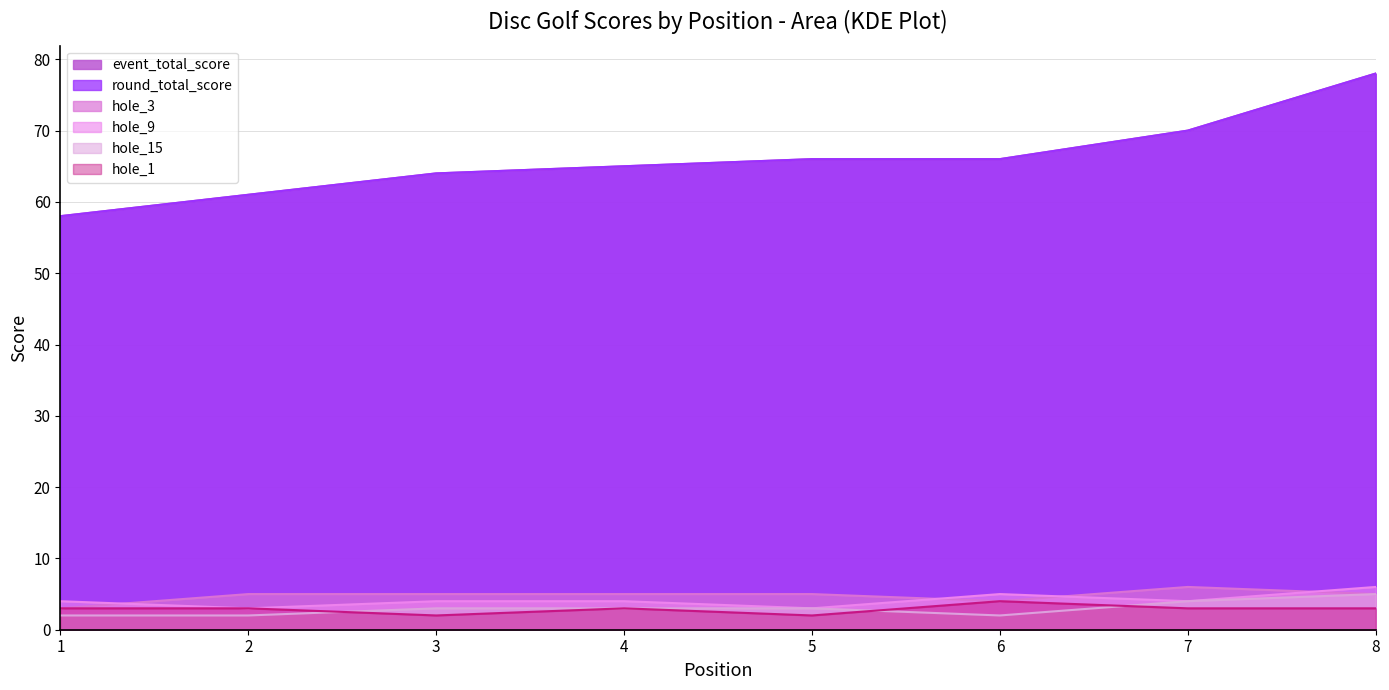

What are all the series names shown in the legend?

event_total_score, round_total_score, hole_3, hole_9, hole_15, hole_1